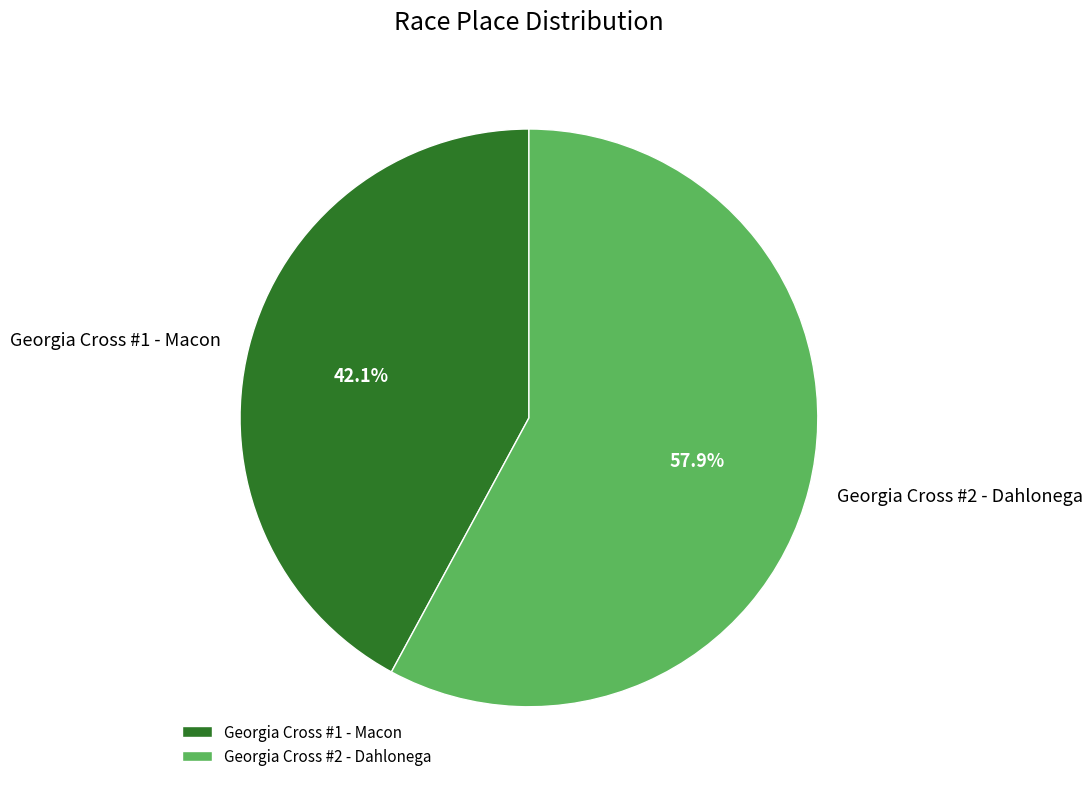

Does Georgia Cross #1 - Macon account for over 50% of the chart?

No